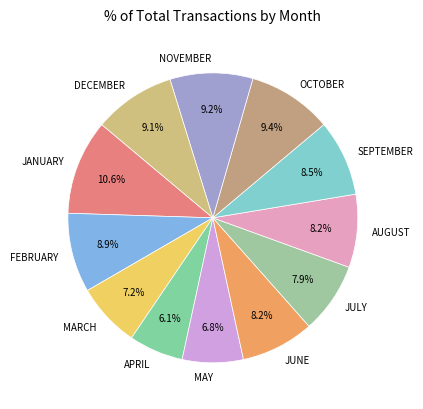

Is it true that APRIL is 1% of the pie?

False